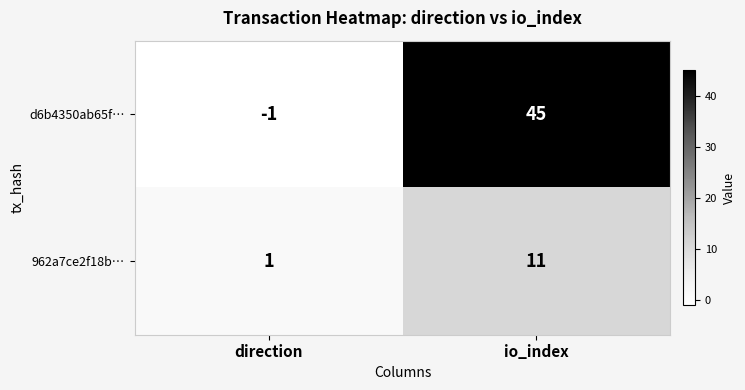

At which label is 962a7ce2f18b… closest to 6?

direction